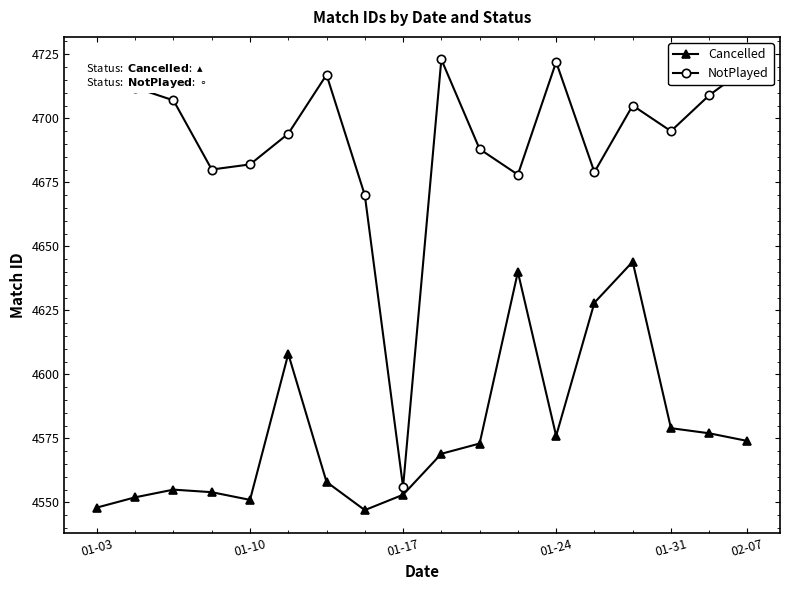

True or false: Cancelled has more than 1 points higher than both neighbors.

True